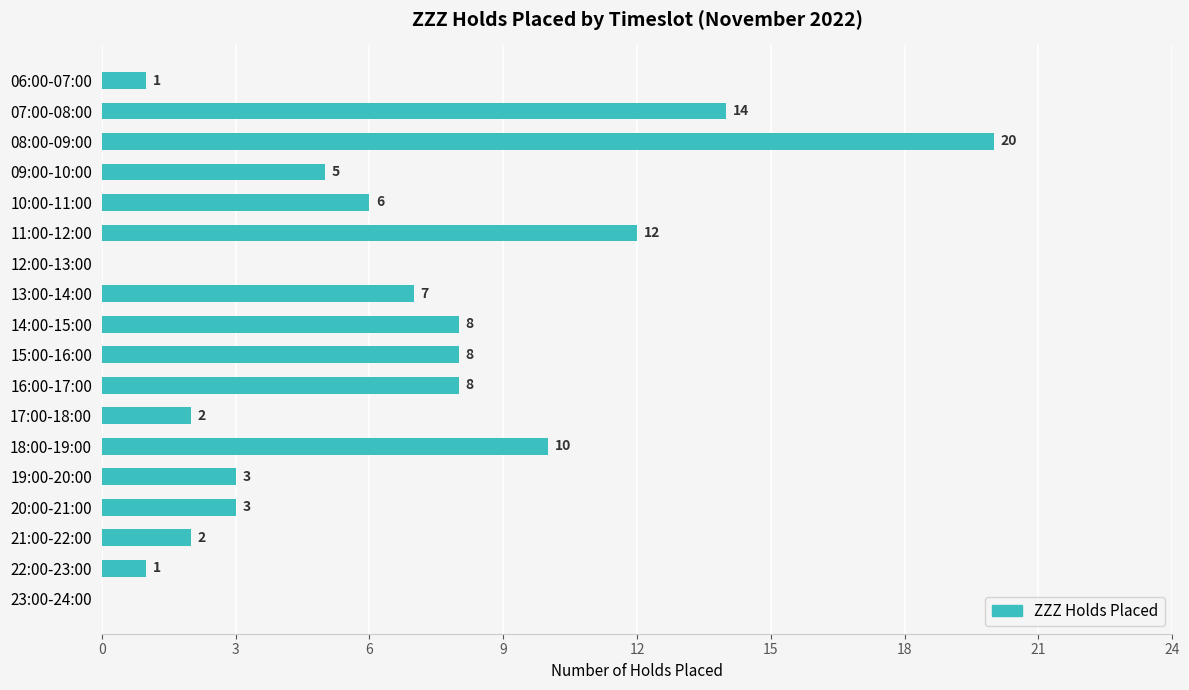

What value does the data have at 08:00-09:00, to the nearest 10?

20